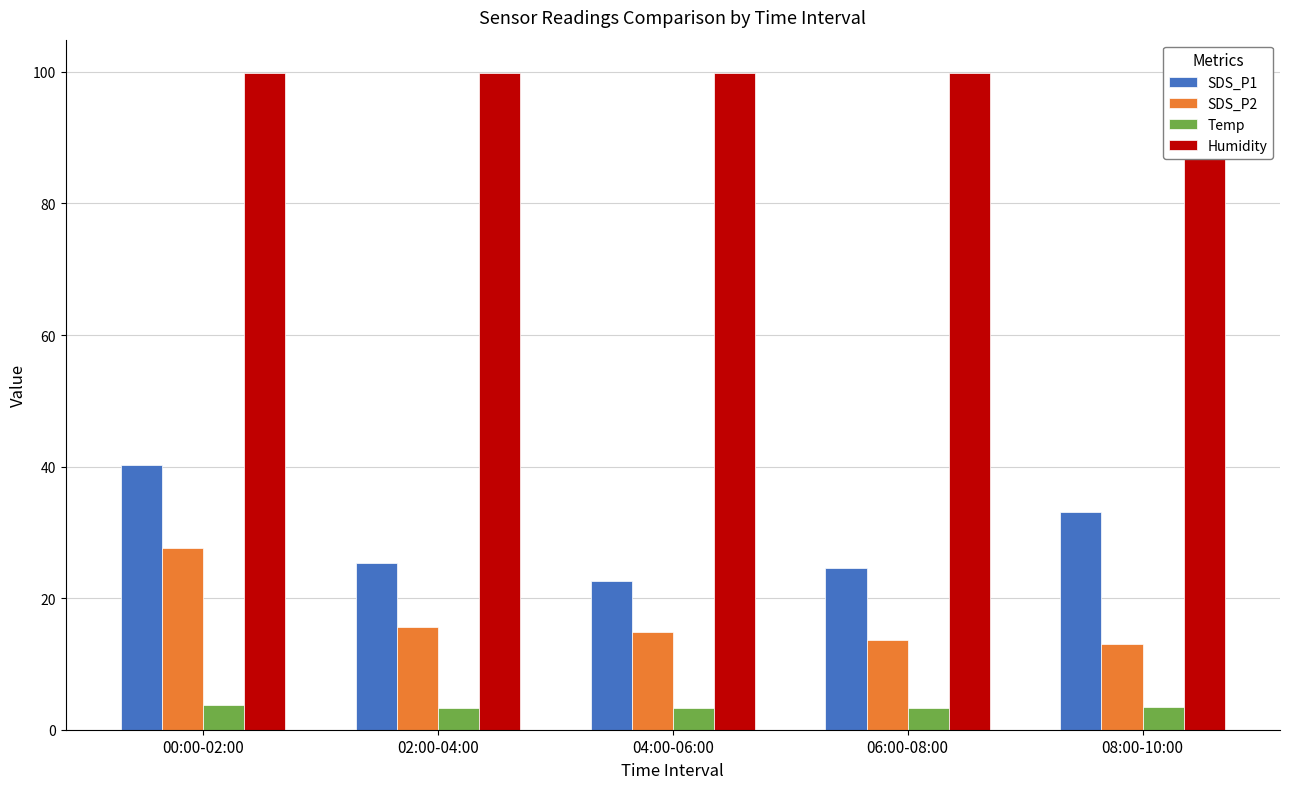

Reading left to right, transcribe all the data shown in this chart.

SDS_P1: 40.3	25.4	22.6	24.5	33.1
SDS_P2: 27.6	15.6	14.8	13.6	13.0
Temp: 3.8	3.3	3.3	3.3	3.4
Humidity: 99.9	99.9	99.9	99.9	99.9